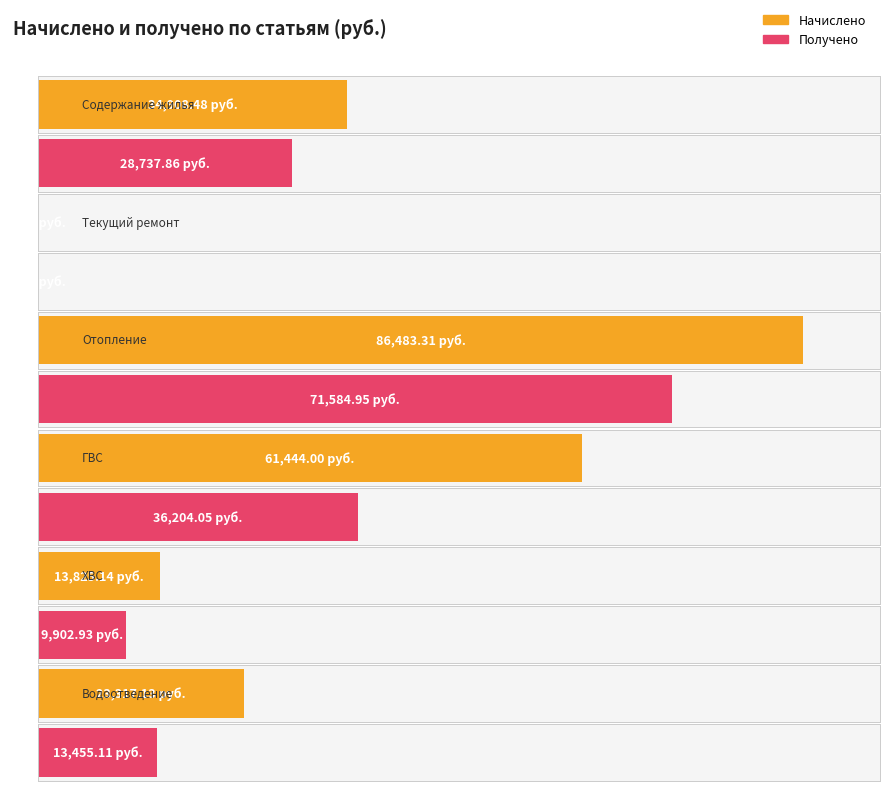

Rank the categories by Начислено value from highest to lowest.

Отопление, ГВС, Содержание жилья, Водоотведение, ХВС, Текущий ремонт